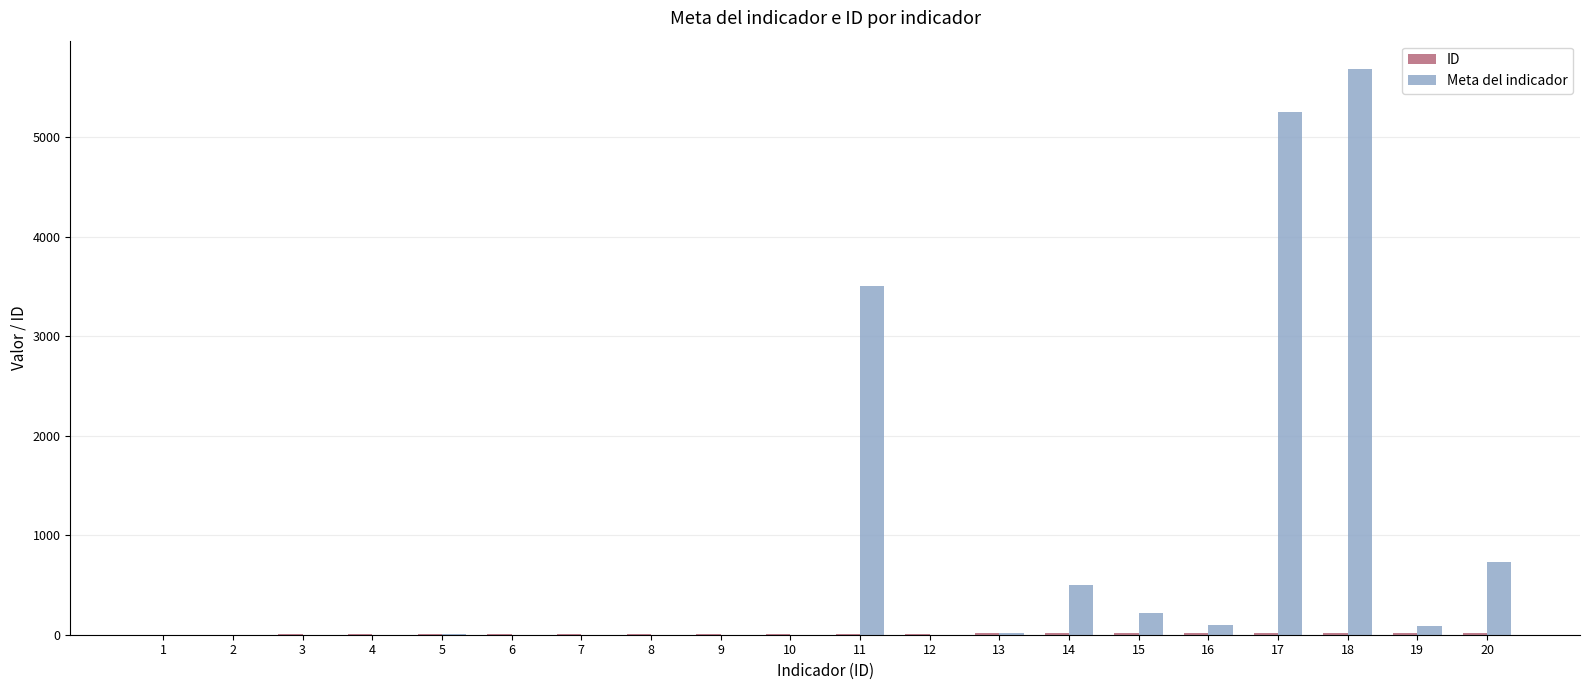

What is the maximum value shown in the chart?

5683.0